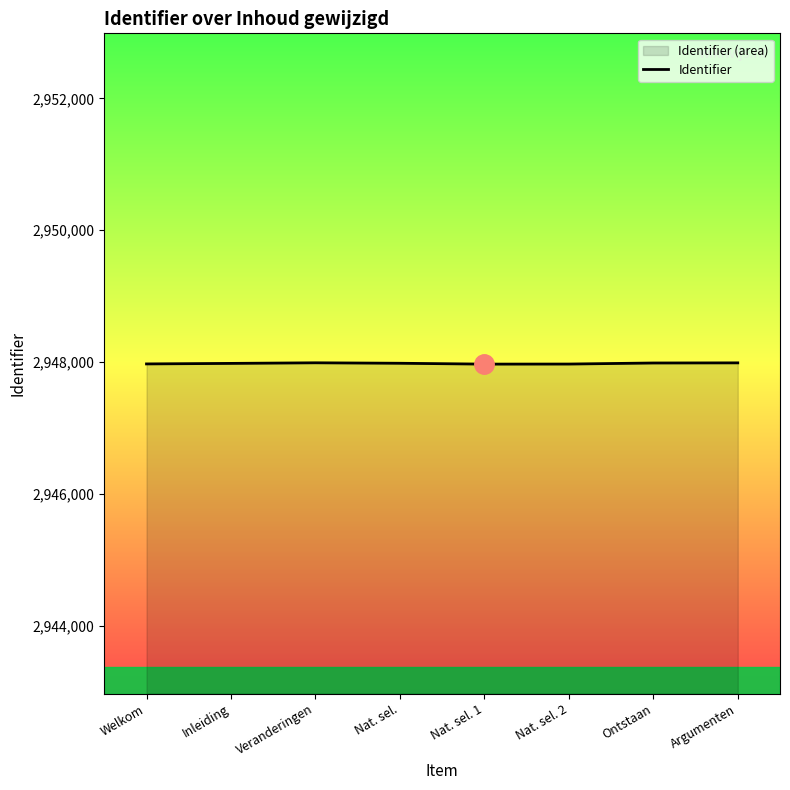

What is the sum of all values?

23583820